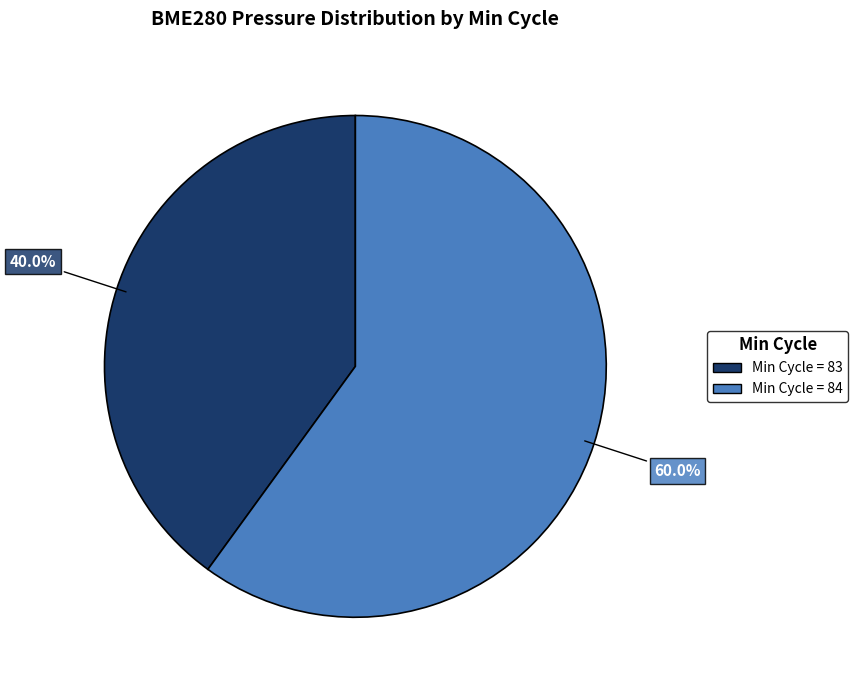

Is there a majority slice in this chart?

Yes